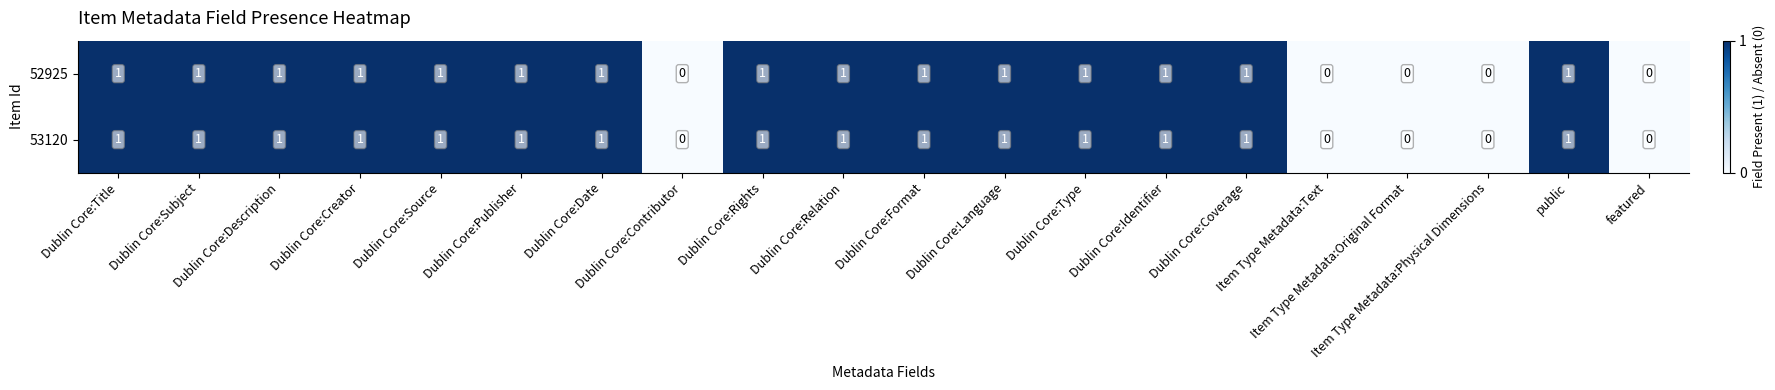

What is the greatest value displayed?

1